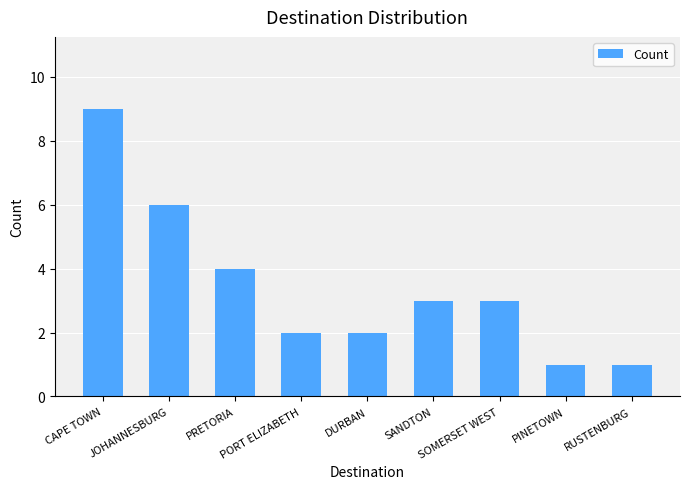

What is the ratio of the value at SOMERSET WEST to the value at PINETOWN?

3.0